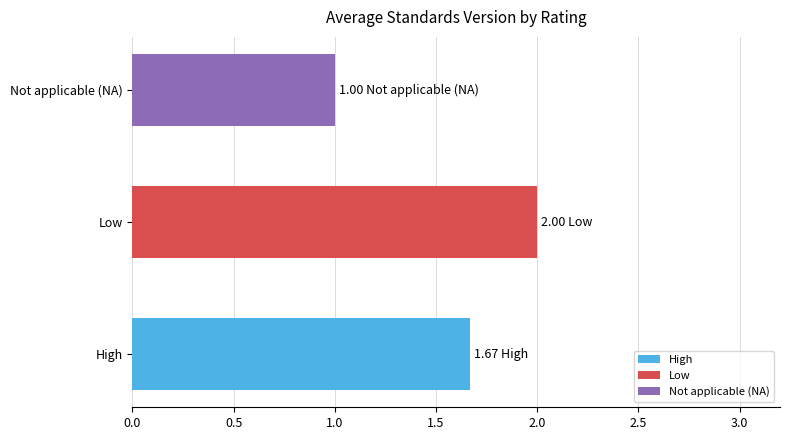

Which label corresponds to the smallest value in the chart?

Not applicable (NA)